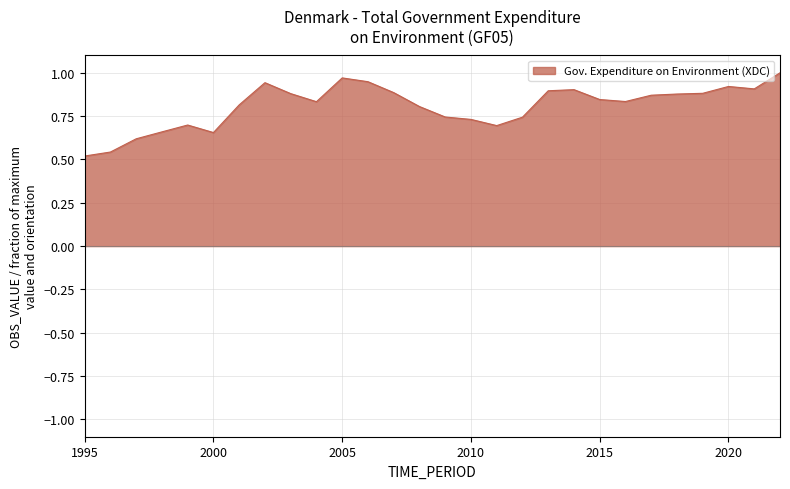

Is this an area chart (filled region under the line)?

Yes